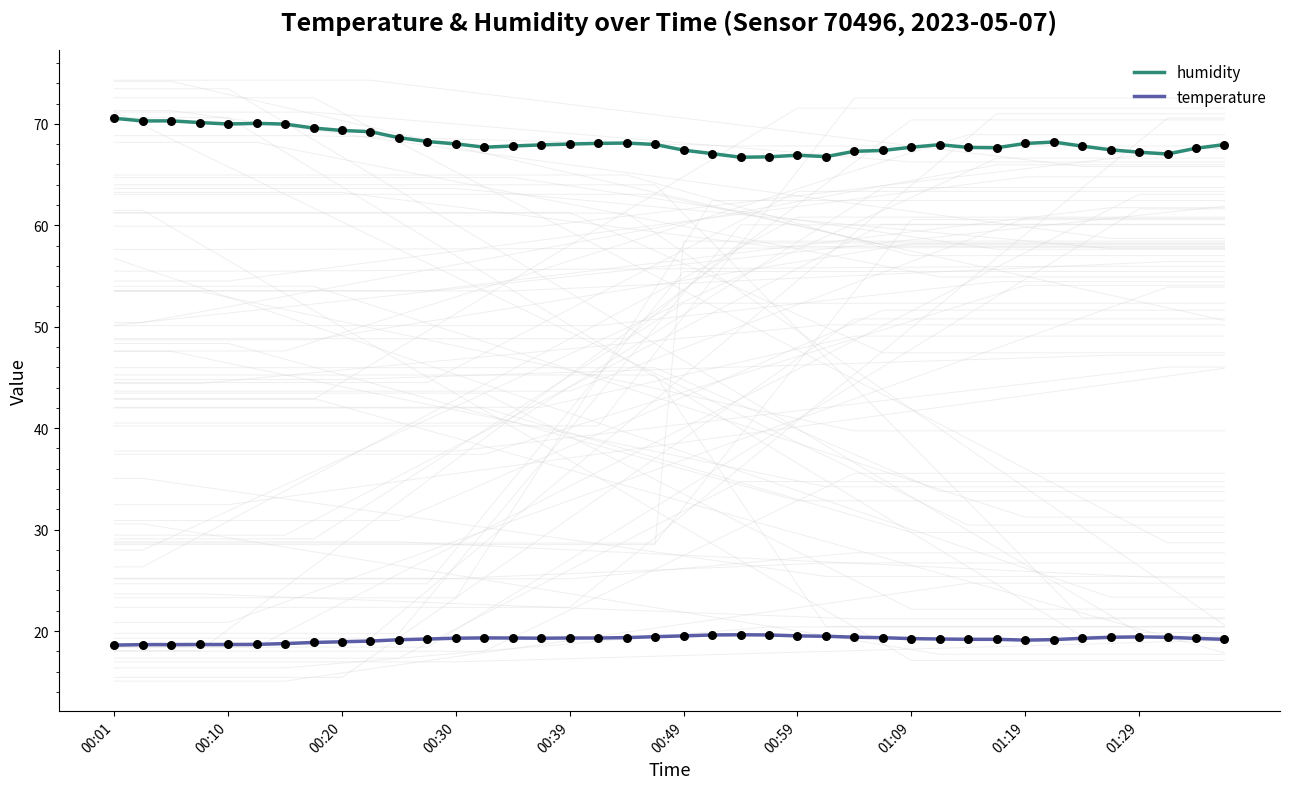

What are all the series names shown in the legend?

humidity, temperature